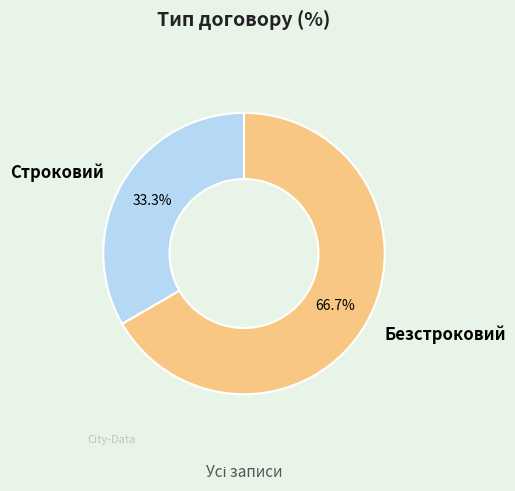

Is it true that Безстроковий is 67% of the pie?

True